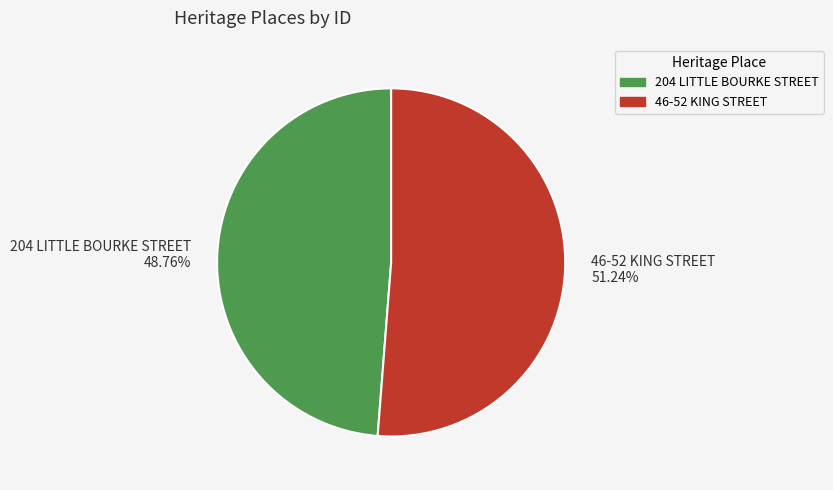

How many slices are in this pie chart?

2